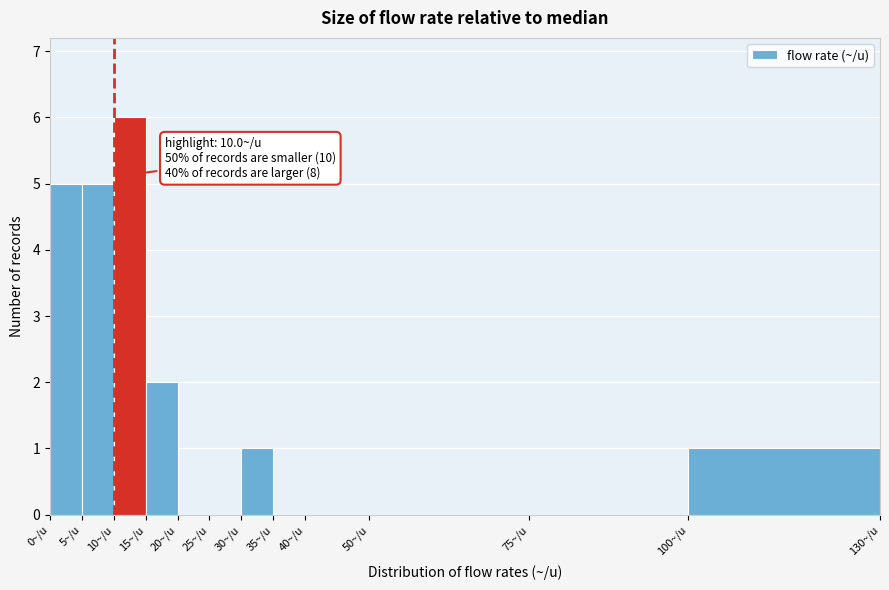

Over which range of the x-axis is the bar tallest?

10 to 15